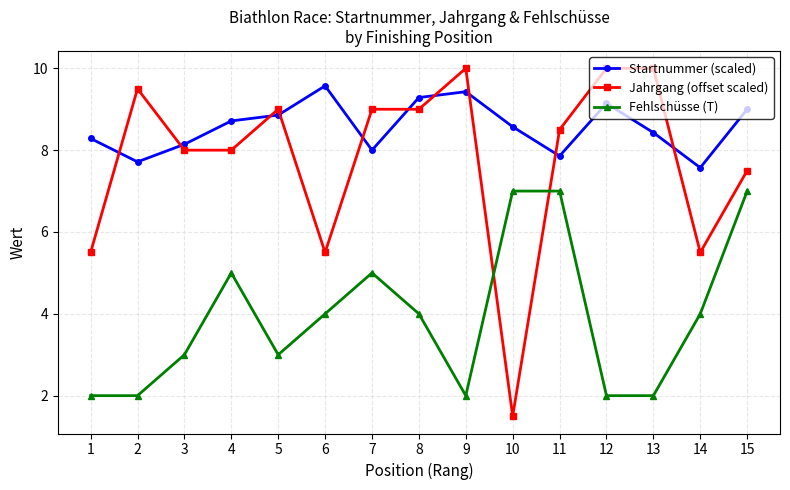

What is the value of the Startnummer (scaled) point at the 12th from the left?

9.1